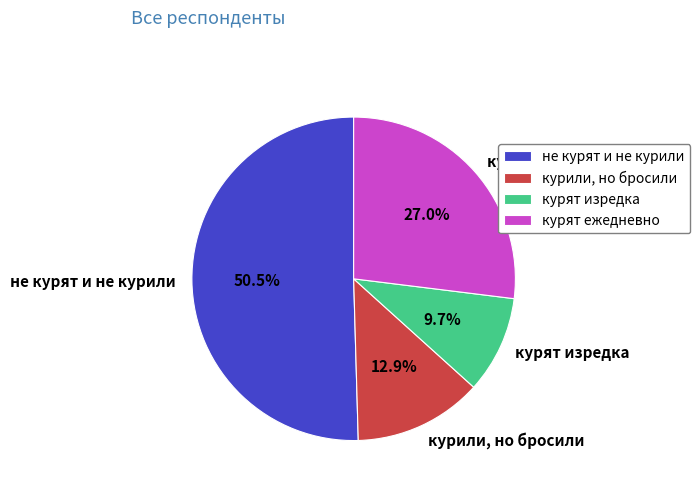

To the nearest percent, what is the combined percentage of курят изредка and курят ежедневно?

37%